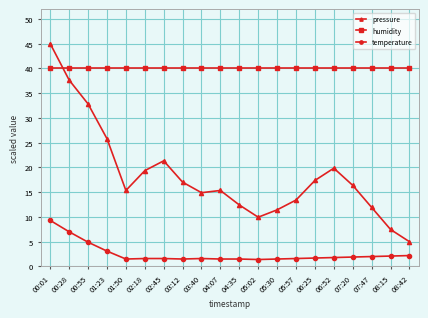

How many categories are shown in the chart?

20